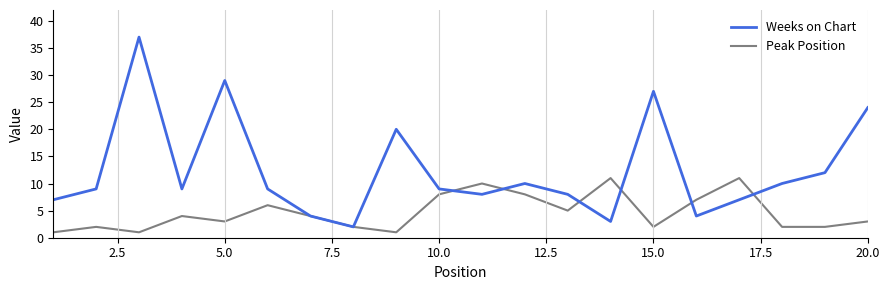

Which series has the widest spread of values?

Weeks on Chart